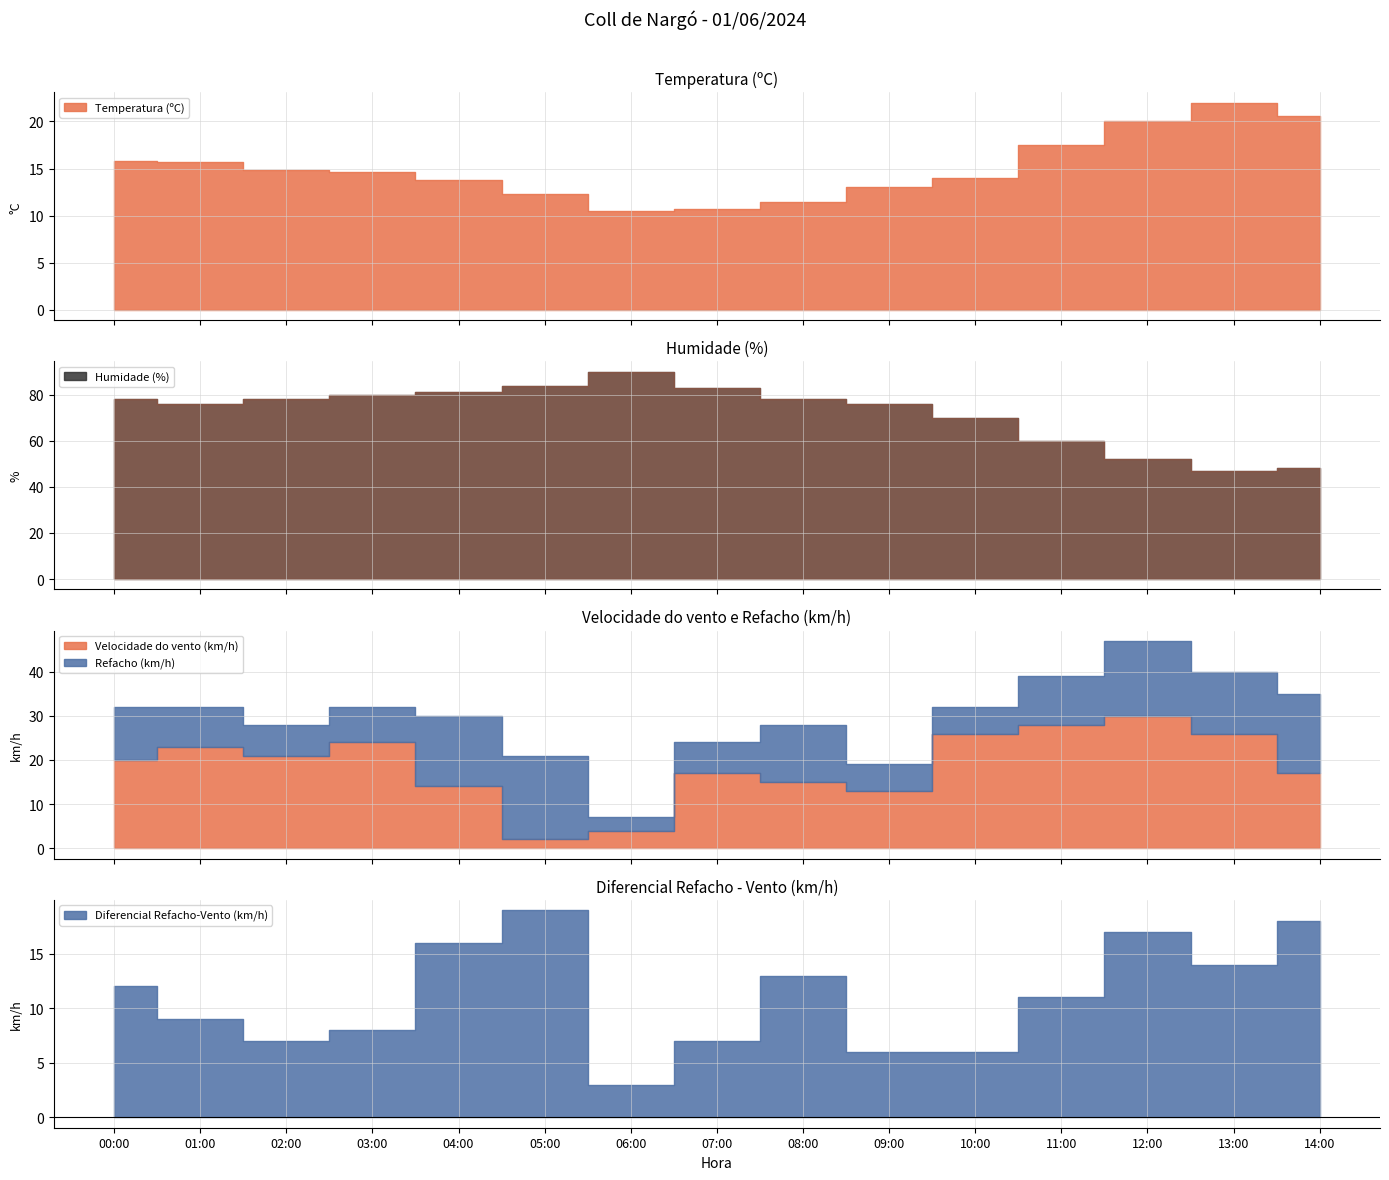

What is the difference between the maximum and minimum values in the Refacho (km/h) series?

40.0